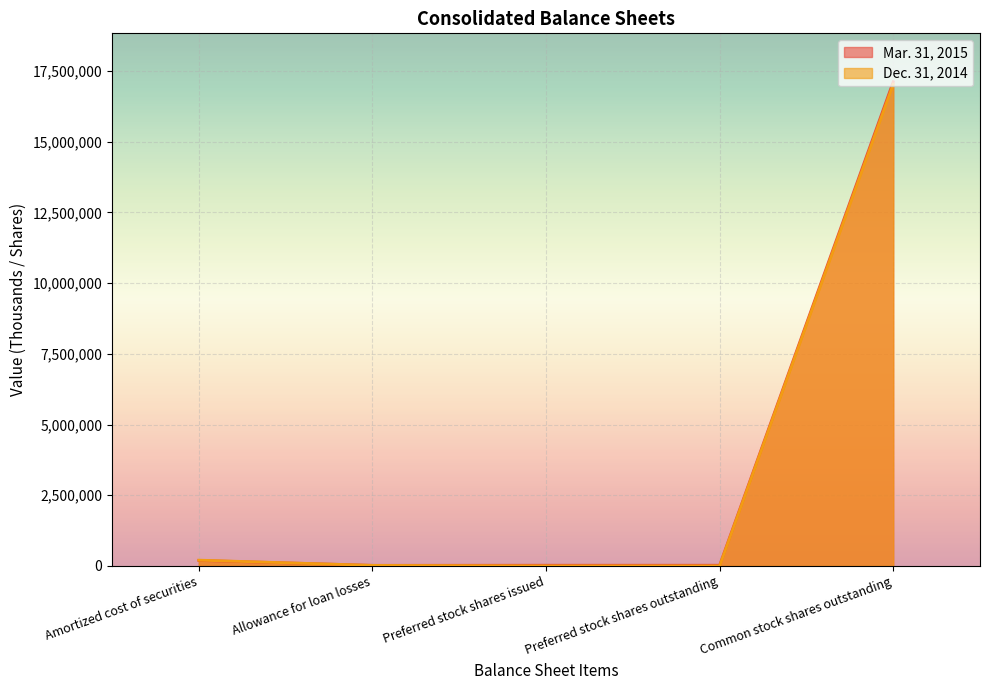

Reading left to right, list all the values displayed in this chart.

Mar. 31, 2015: 193983.0	20227.0	23938.3	23938.3	17119793.0
Dec. 31, 2014: 203277.0	18552.0	0.0	0.0	17032669.0